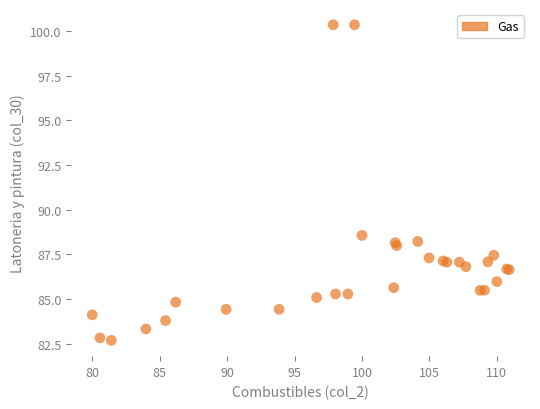

What Y value in the scatter plot is closest to 91?

88.6